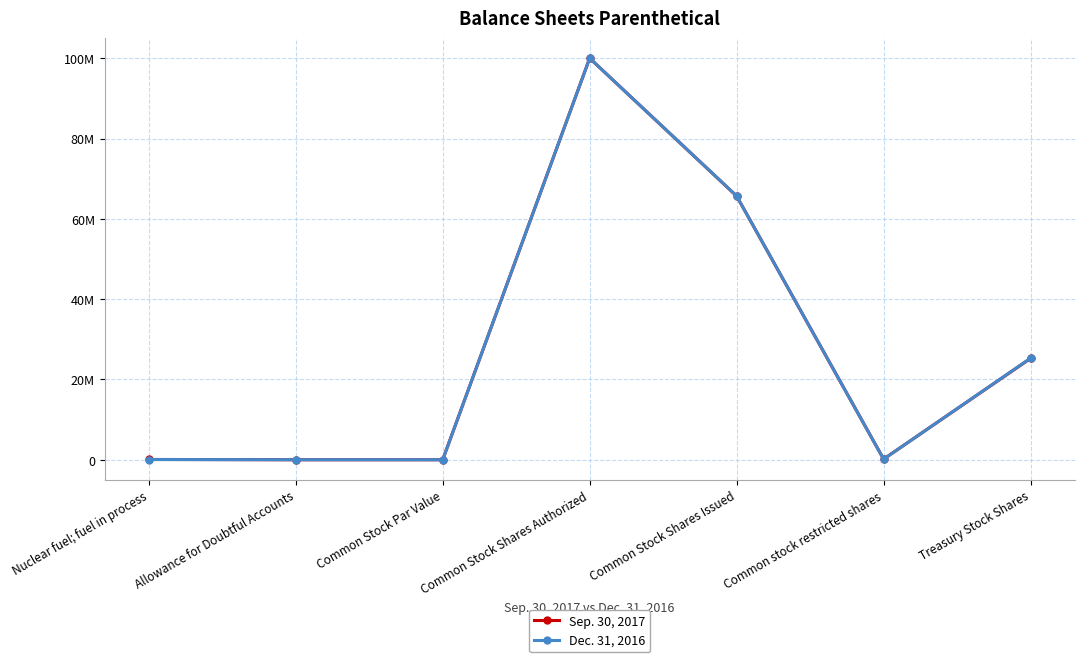

What is the label of the 4th point from the left?

Common Stock Shares Authorized